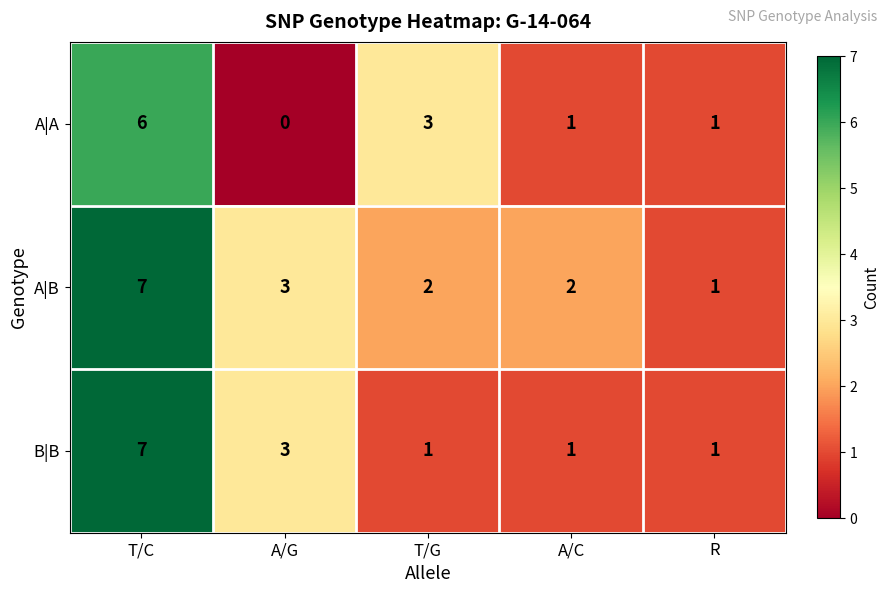

Which category has the highest value across all series?

T/C